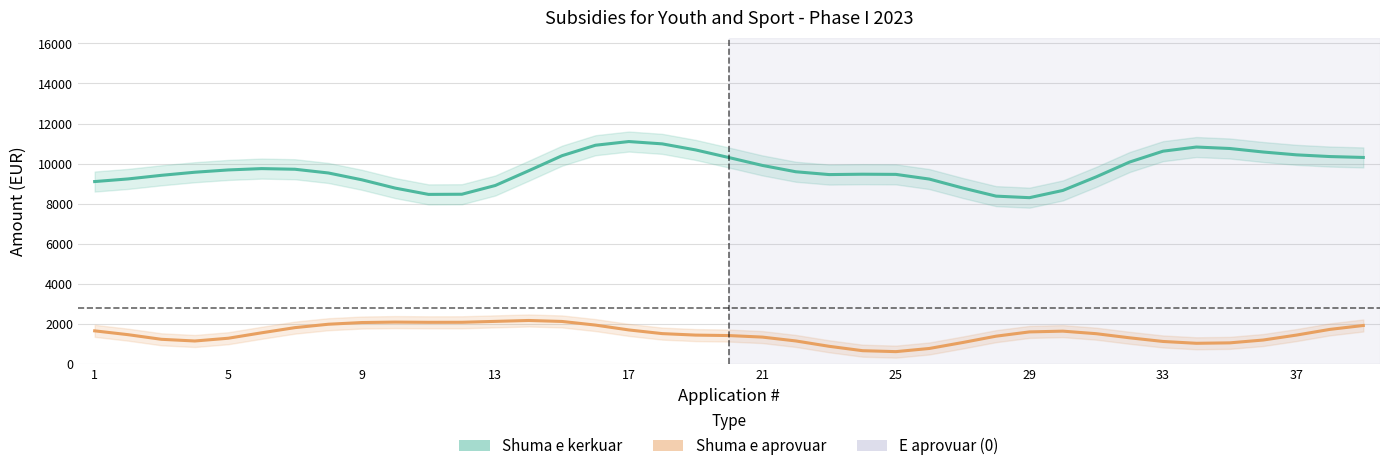

Where does the Shuma e aprovuar series first go above 1469?

1